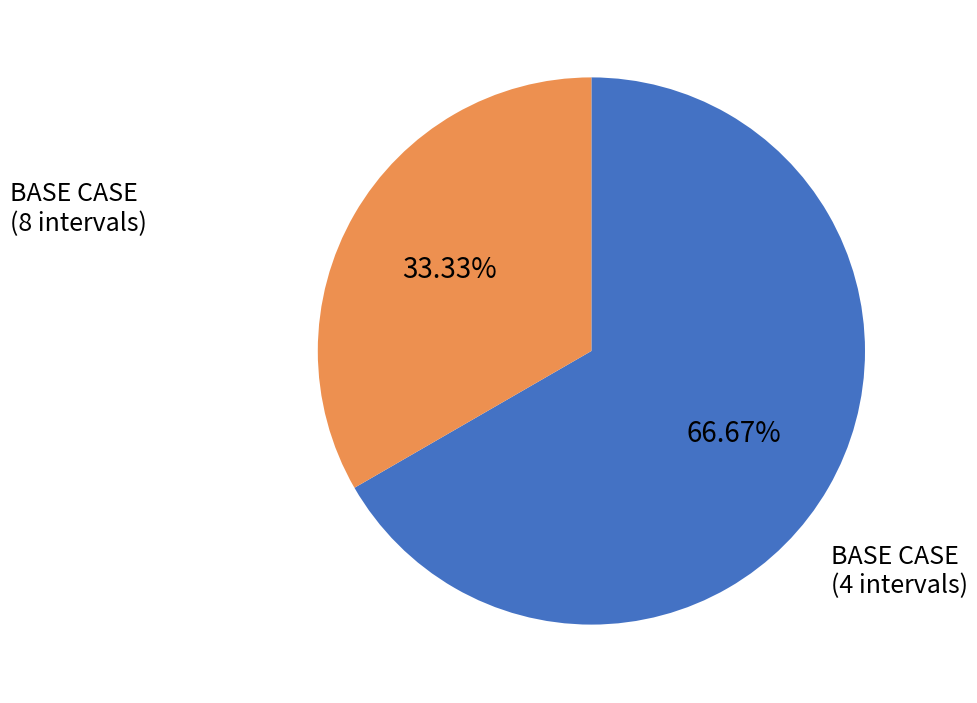

Does any single category account for the majority?

Yes